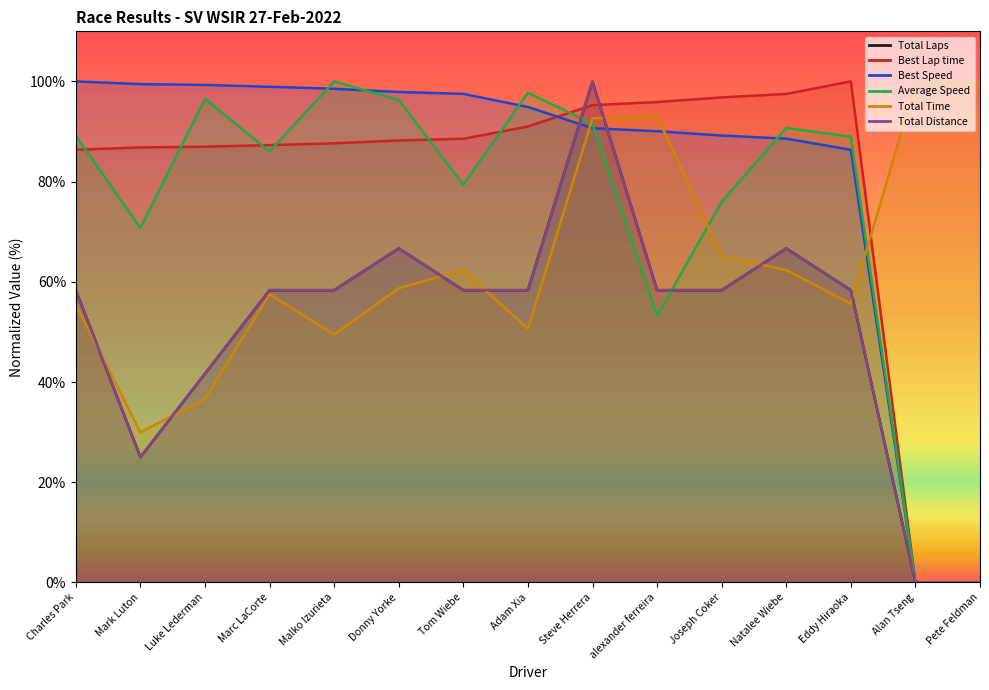

In Total Time, how many points are higher than both neighbors (excluding endpoints)?

3